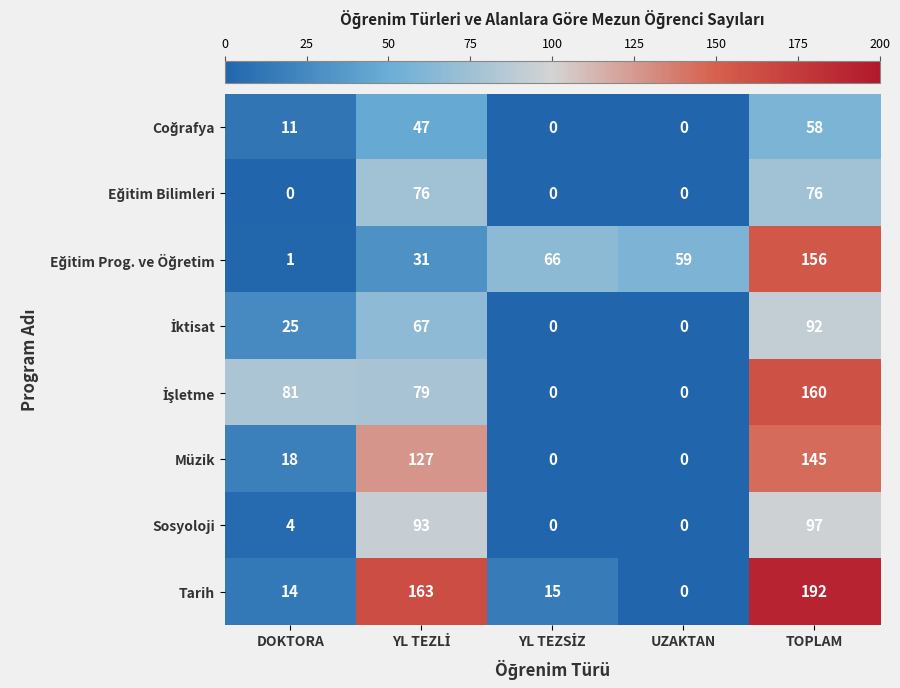

What is the difference between the highest and lowest values at UZAKTAN?

59